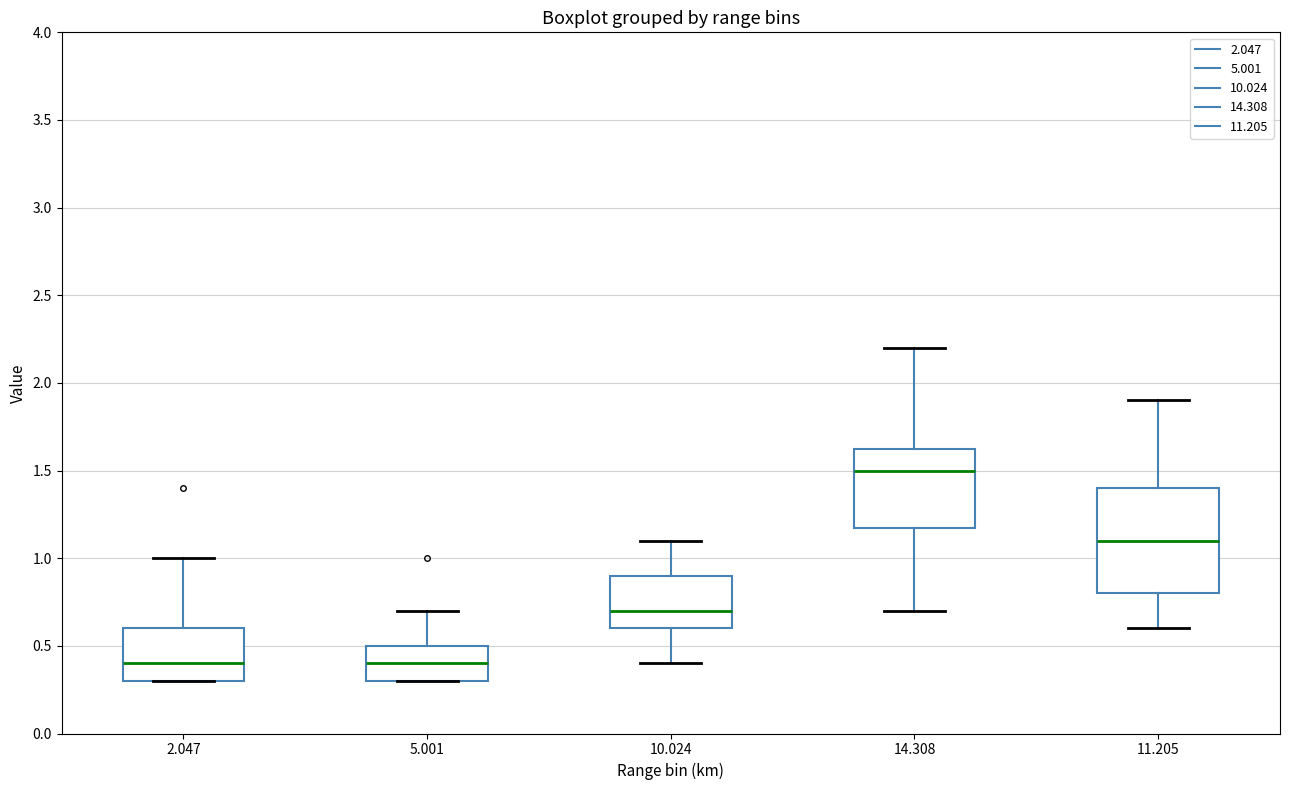

Reading left to right, transcribe this box plot: for each box, give where its median line is, the range the box spans, and where its two whiskers end, as read against the y-axis. The values are not printed on the chart, so give them approximately, as read against the axis.

2.047: median 0.40, box 0.30 to 0.60, whiskers 0.30 to 1.00
5.001: median 0.40, box 0.30 to 0.50, whiskers 0.30 to 0.70
10.024: median 0.70, box 0.60 to 0.90, whiskers 0.40 to 1.10
14.308: median 1.50, box 1.20 to 1.65, whiskers 0.70 to 2.20
11.205: median 1.10, box 0.80 to 1.40, whiskers 0.60 to 1.90